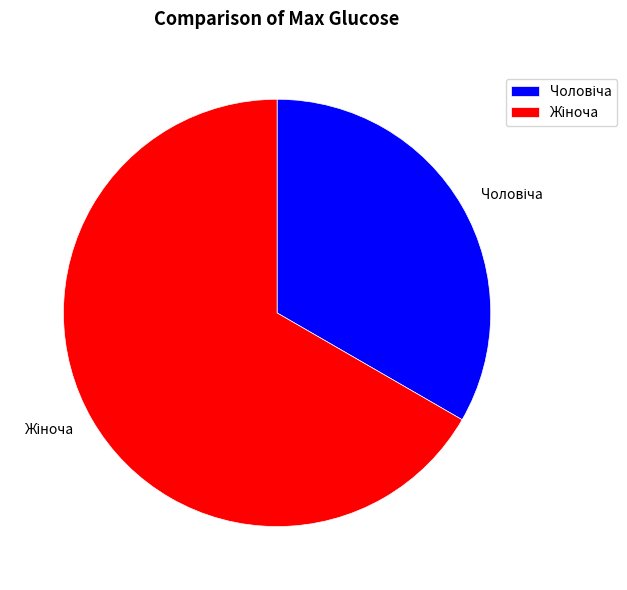

Is there any slice that represents more than half of the pie?

Yes